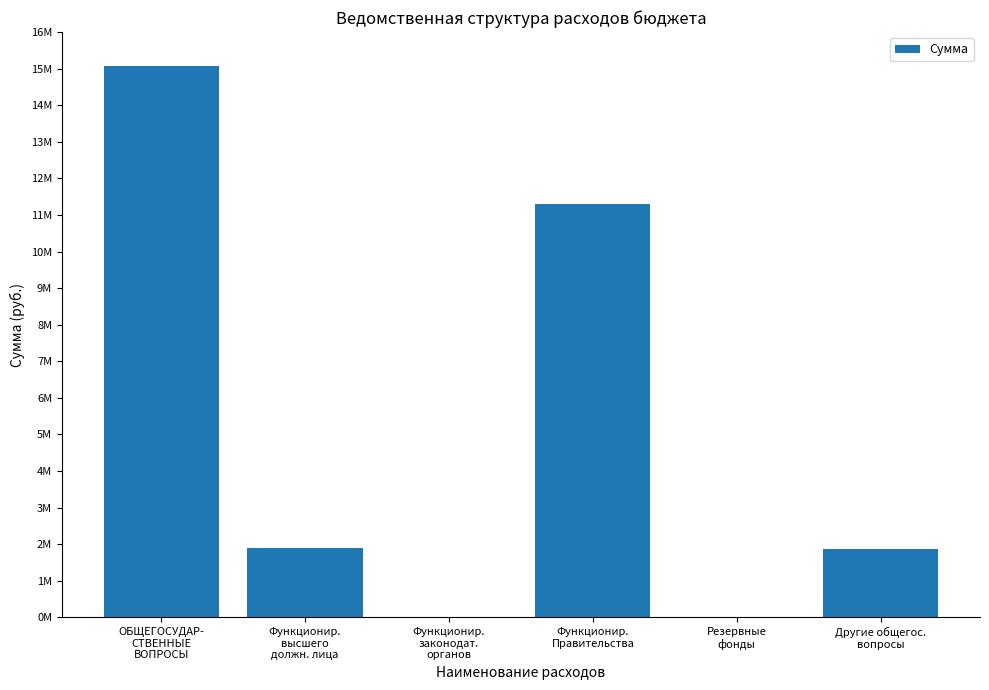

The value at ОБЩЕГОСУДАР-
СТВЕННЫЕ
ВОПРОСЫ is 15073703.7. True or false?

True